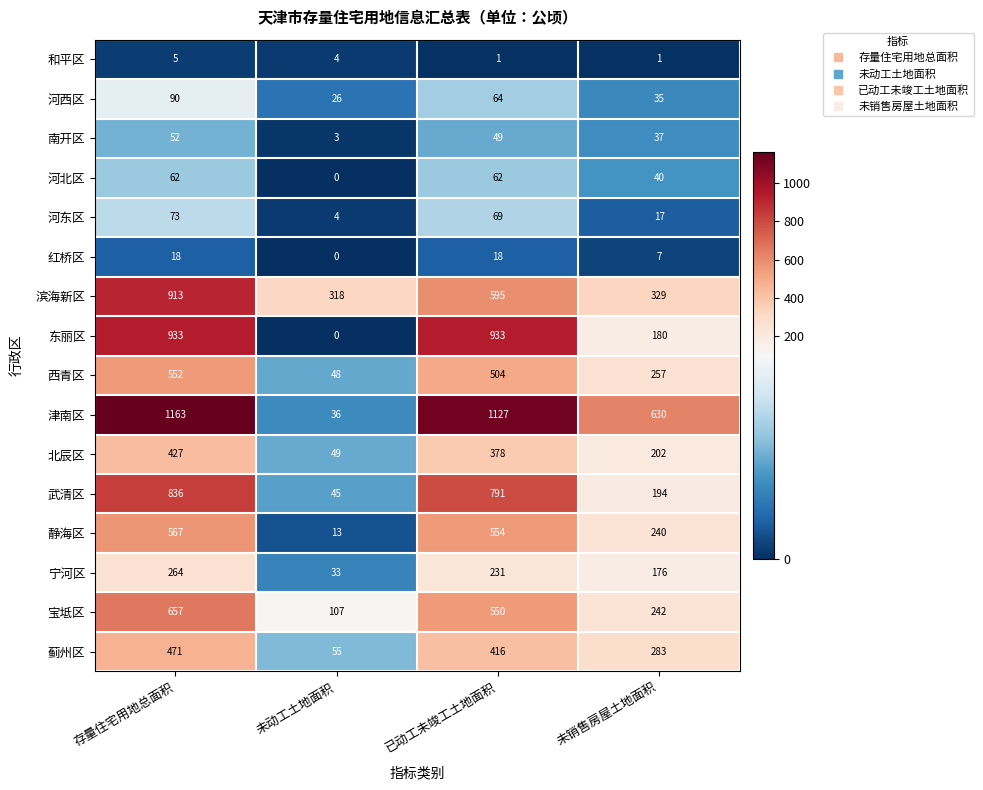

Between 存量住宅用地总面积 and 未销售房屋土地面积, which series saw the biggest shift?

东丽区